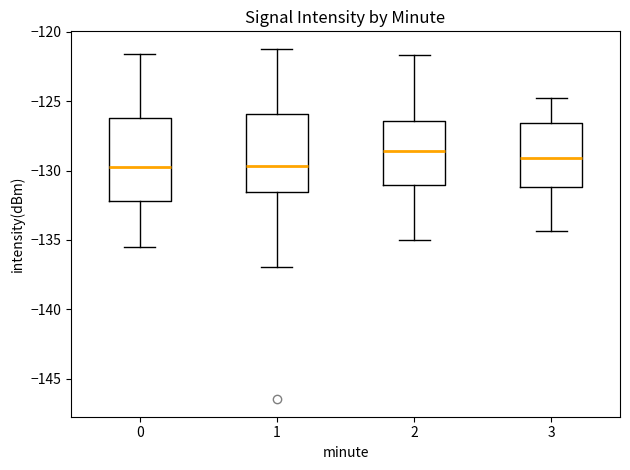

Where is the upper edge of the box at x = 1 on the y-axis? The values are not printed on the chart, so give them approximately, as read against the axis.

-126.0